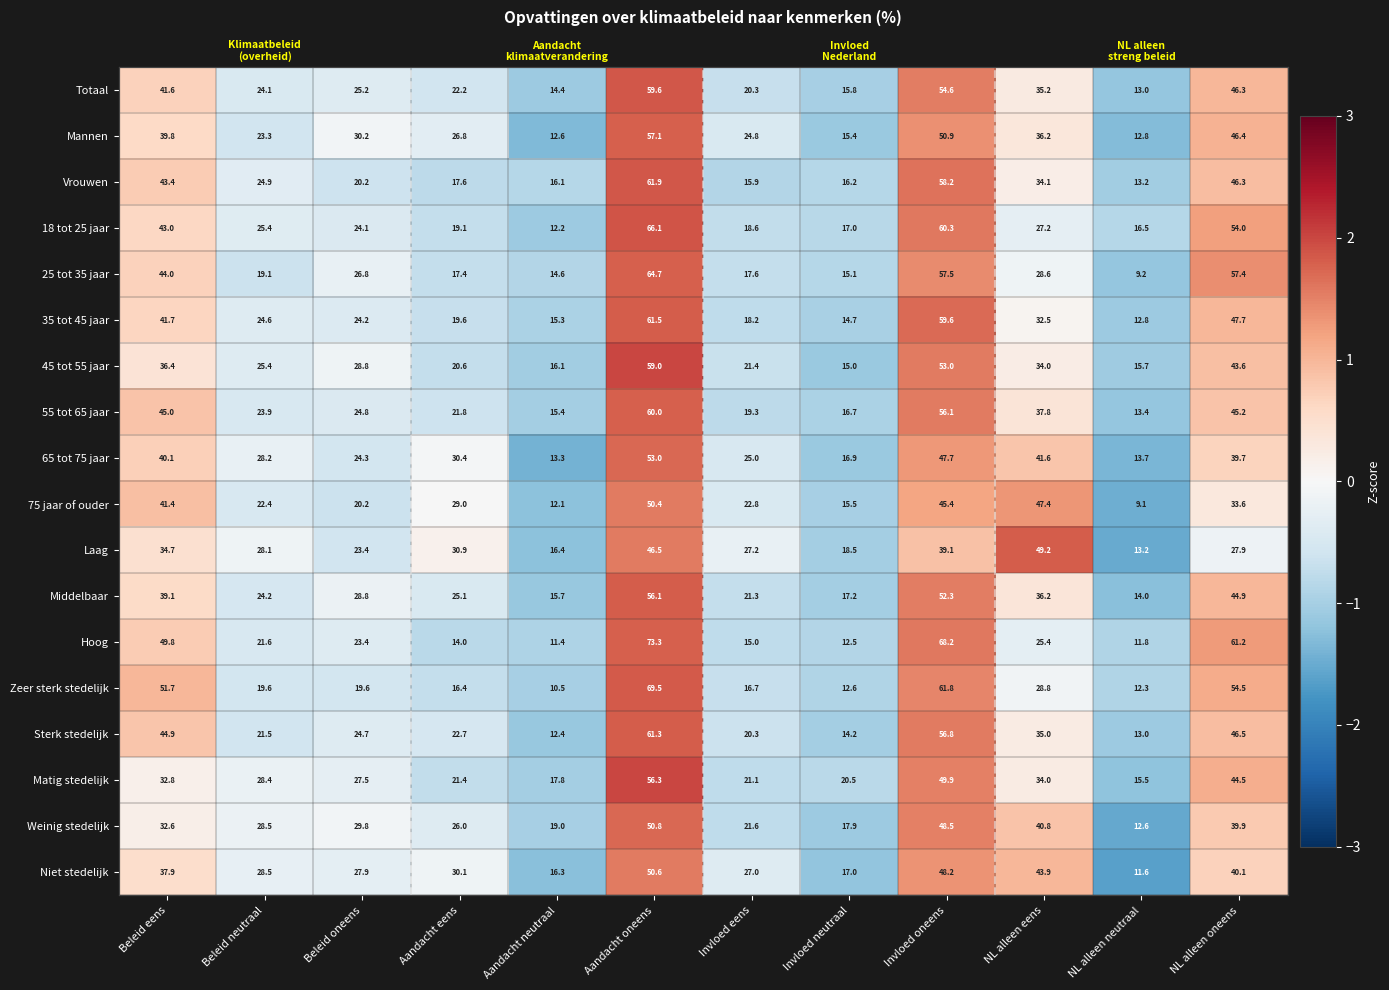

Which label corresponds to the largest value in the chart?

Aandacht oneens